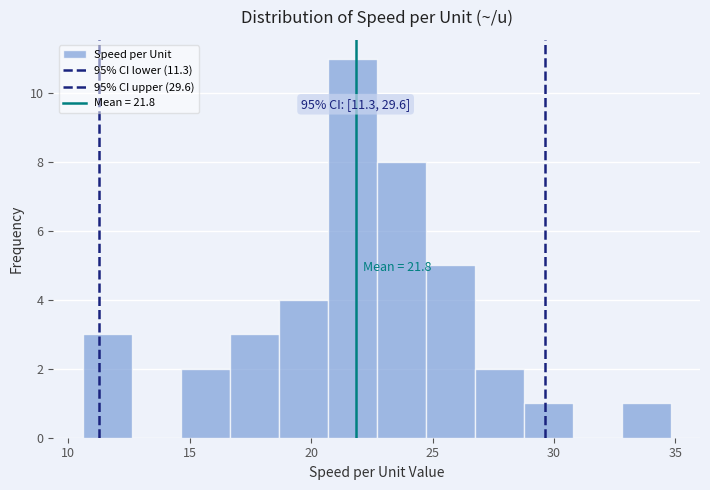

Over which range of the x-axis is the bar tallest?

20.5 to 22.5